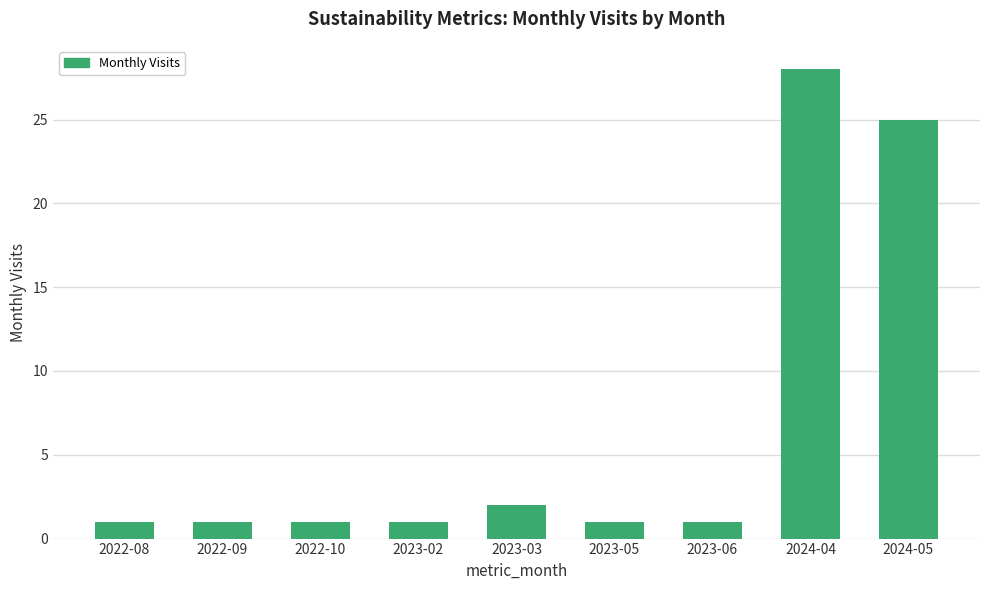

Are the bars grouped side by side (vs. stacked)?

No